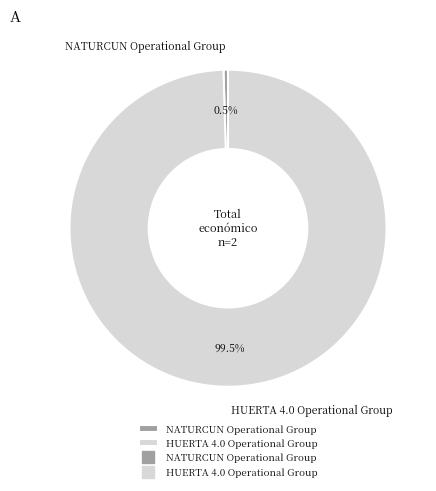

The HUERTA 4.0 Operational Group slice represents 94% of the pie. True or false?

False